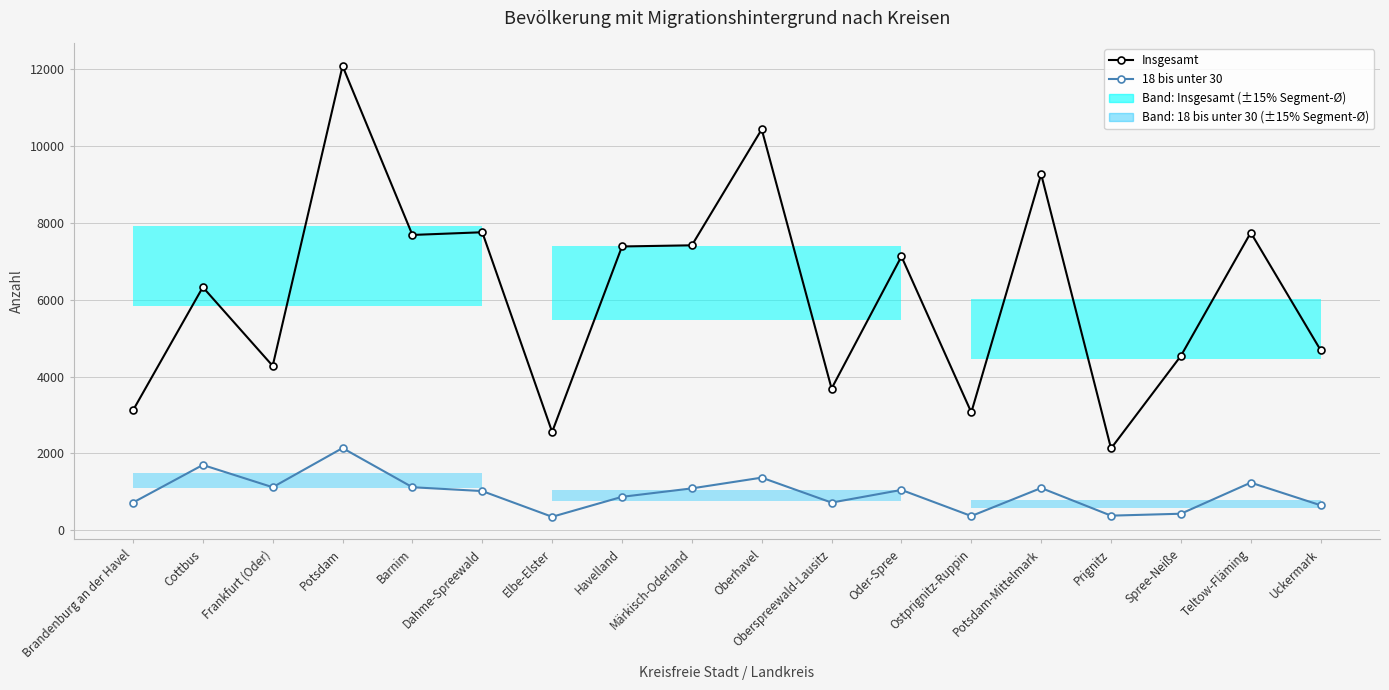

The Insgesamt series shows 16027 at Oberhavel. True or false?

False